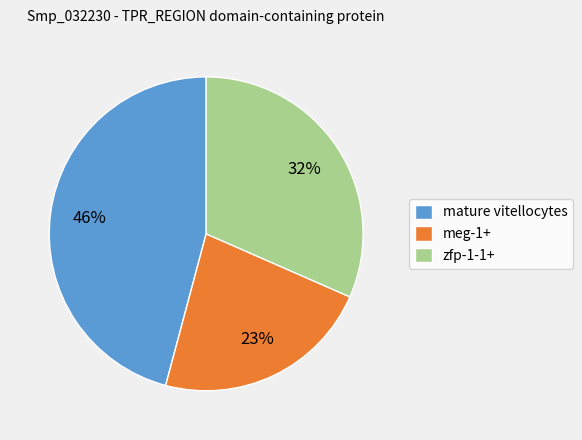

Count the number of slices in the pie.

3